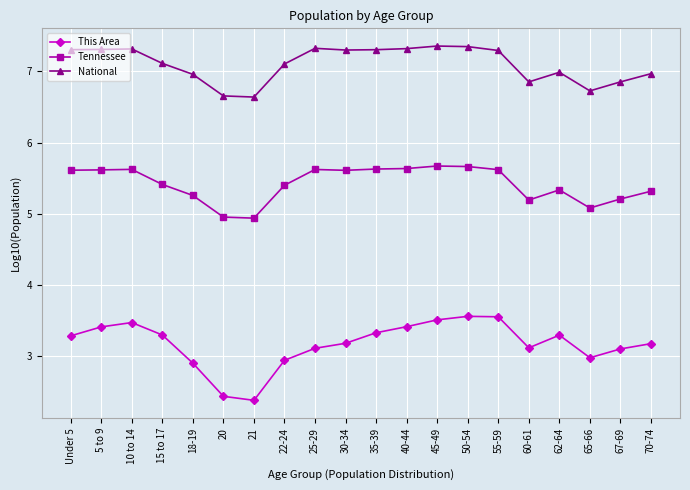

Where is the first local maximum for This Area?

10 to 14